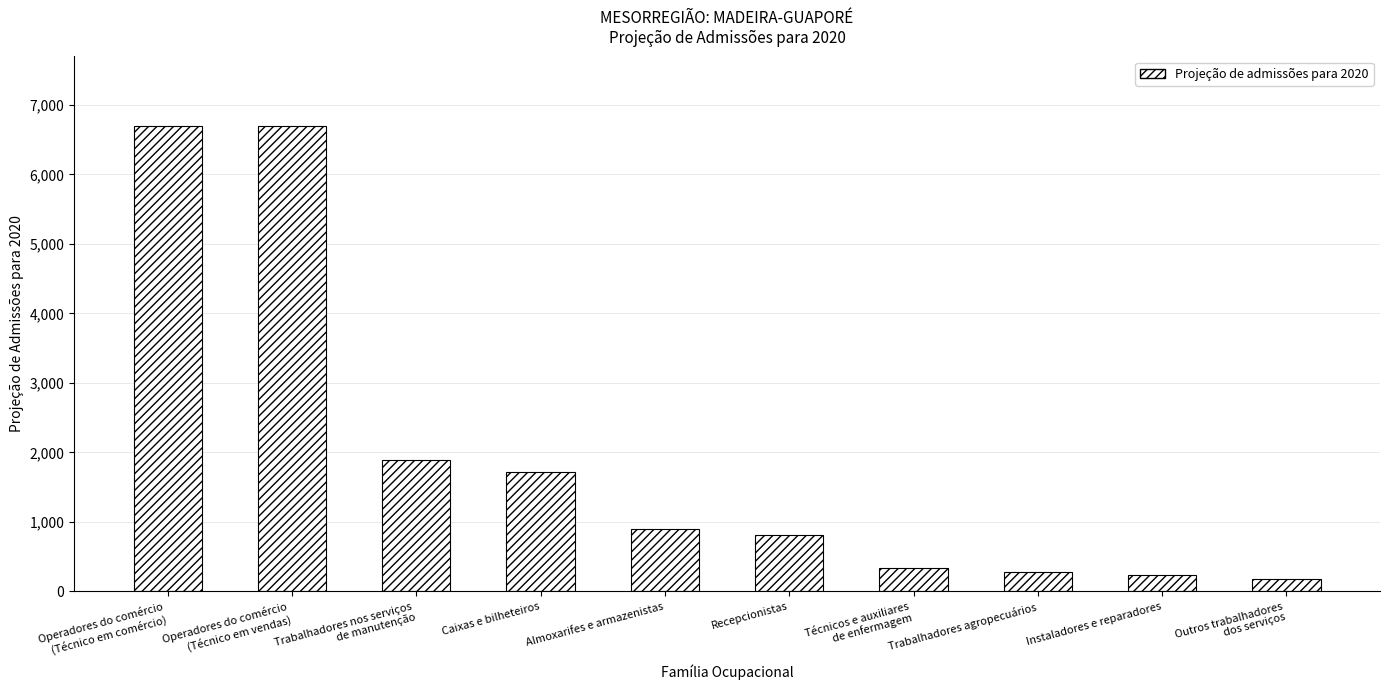

True or false: the data shows 11915.7 at Operadores do comércio
(Técnico em comércio).

False